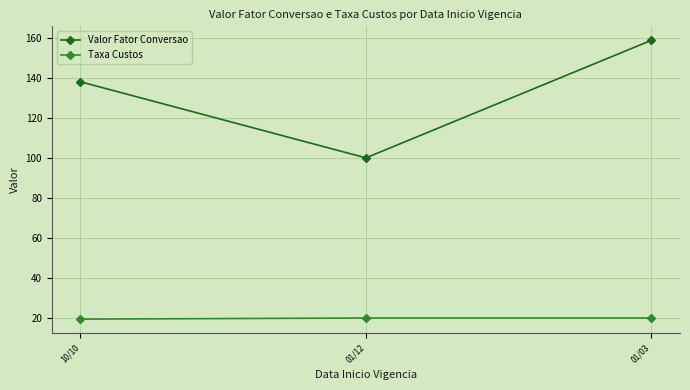

List the series in order of their peak value, highest first.

Valor Fator Conversao, Taxa Custos